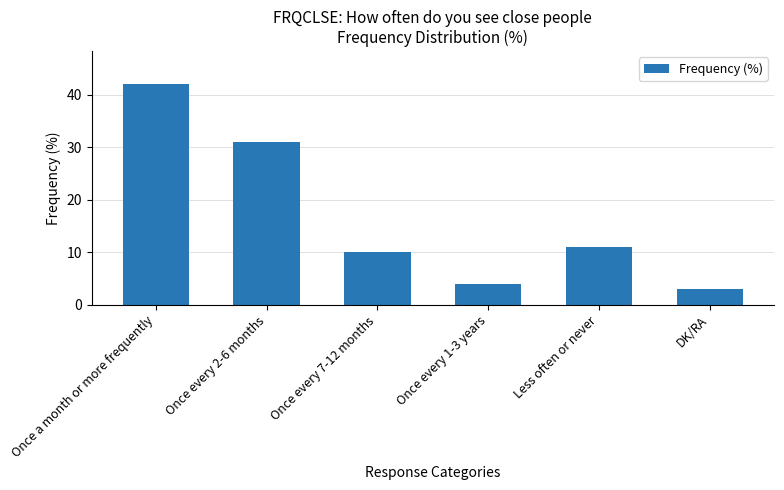

Which label corresponds to the largest value in the chart?

Once a month or more frequently